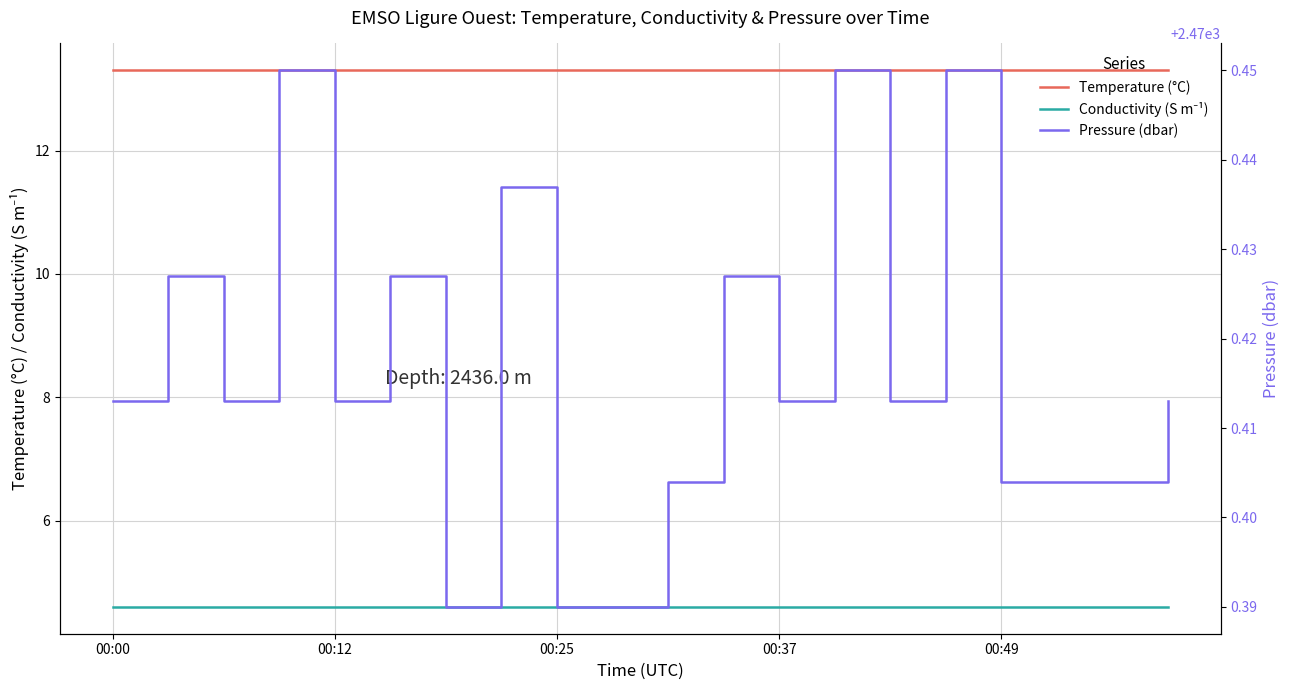

True or false: Temperature (°C) has a value of 21.8 at 00:12.

False